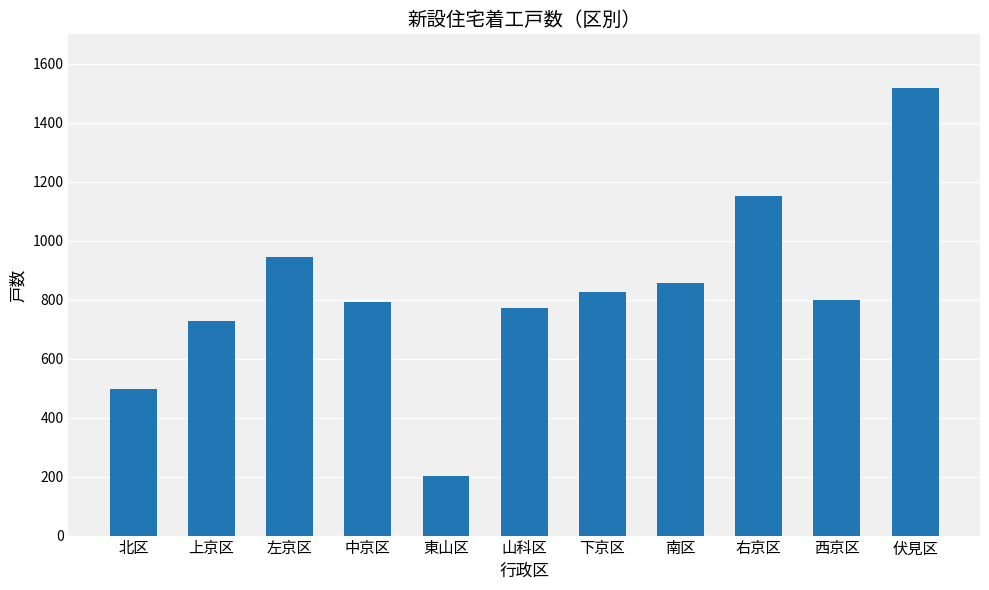

True or false: the data shows 729 at 上京区.

True